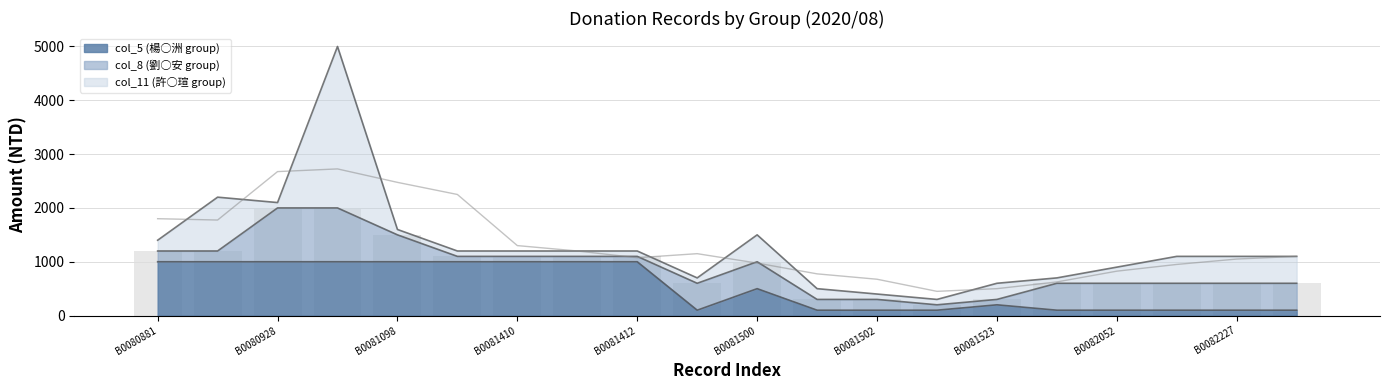

What is the lowest value of the col_8 (劉○安 group) series?

100